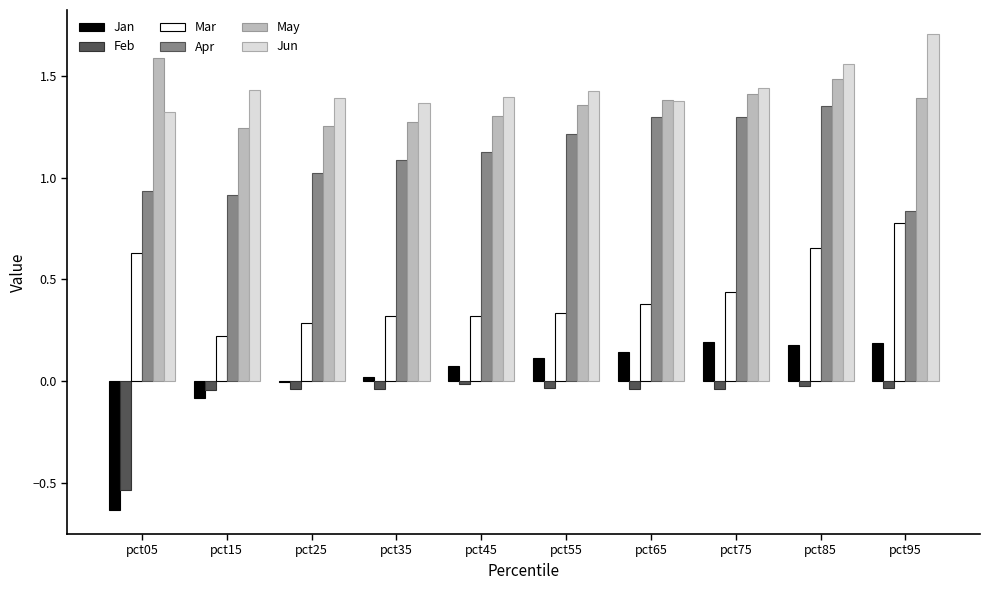

What is the greatest value displayed?

1.7